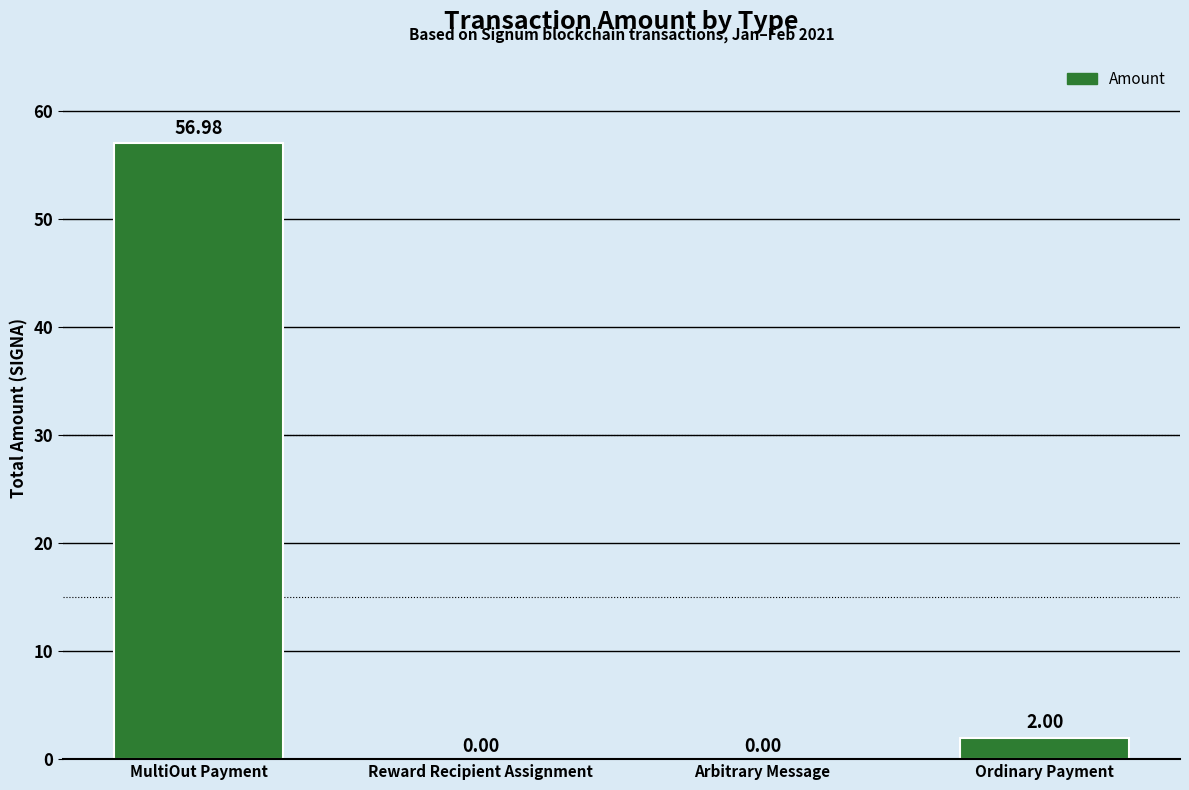

What is the sum of all values?

59.0